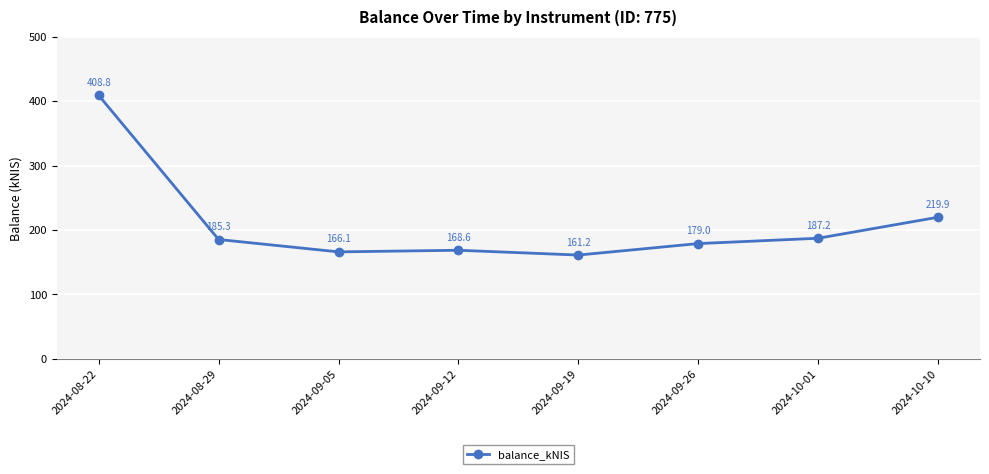

What is the change in value from 2024-08-29 to 2024-10-10?

+34.6